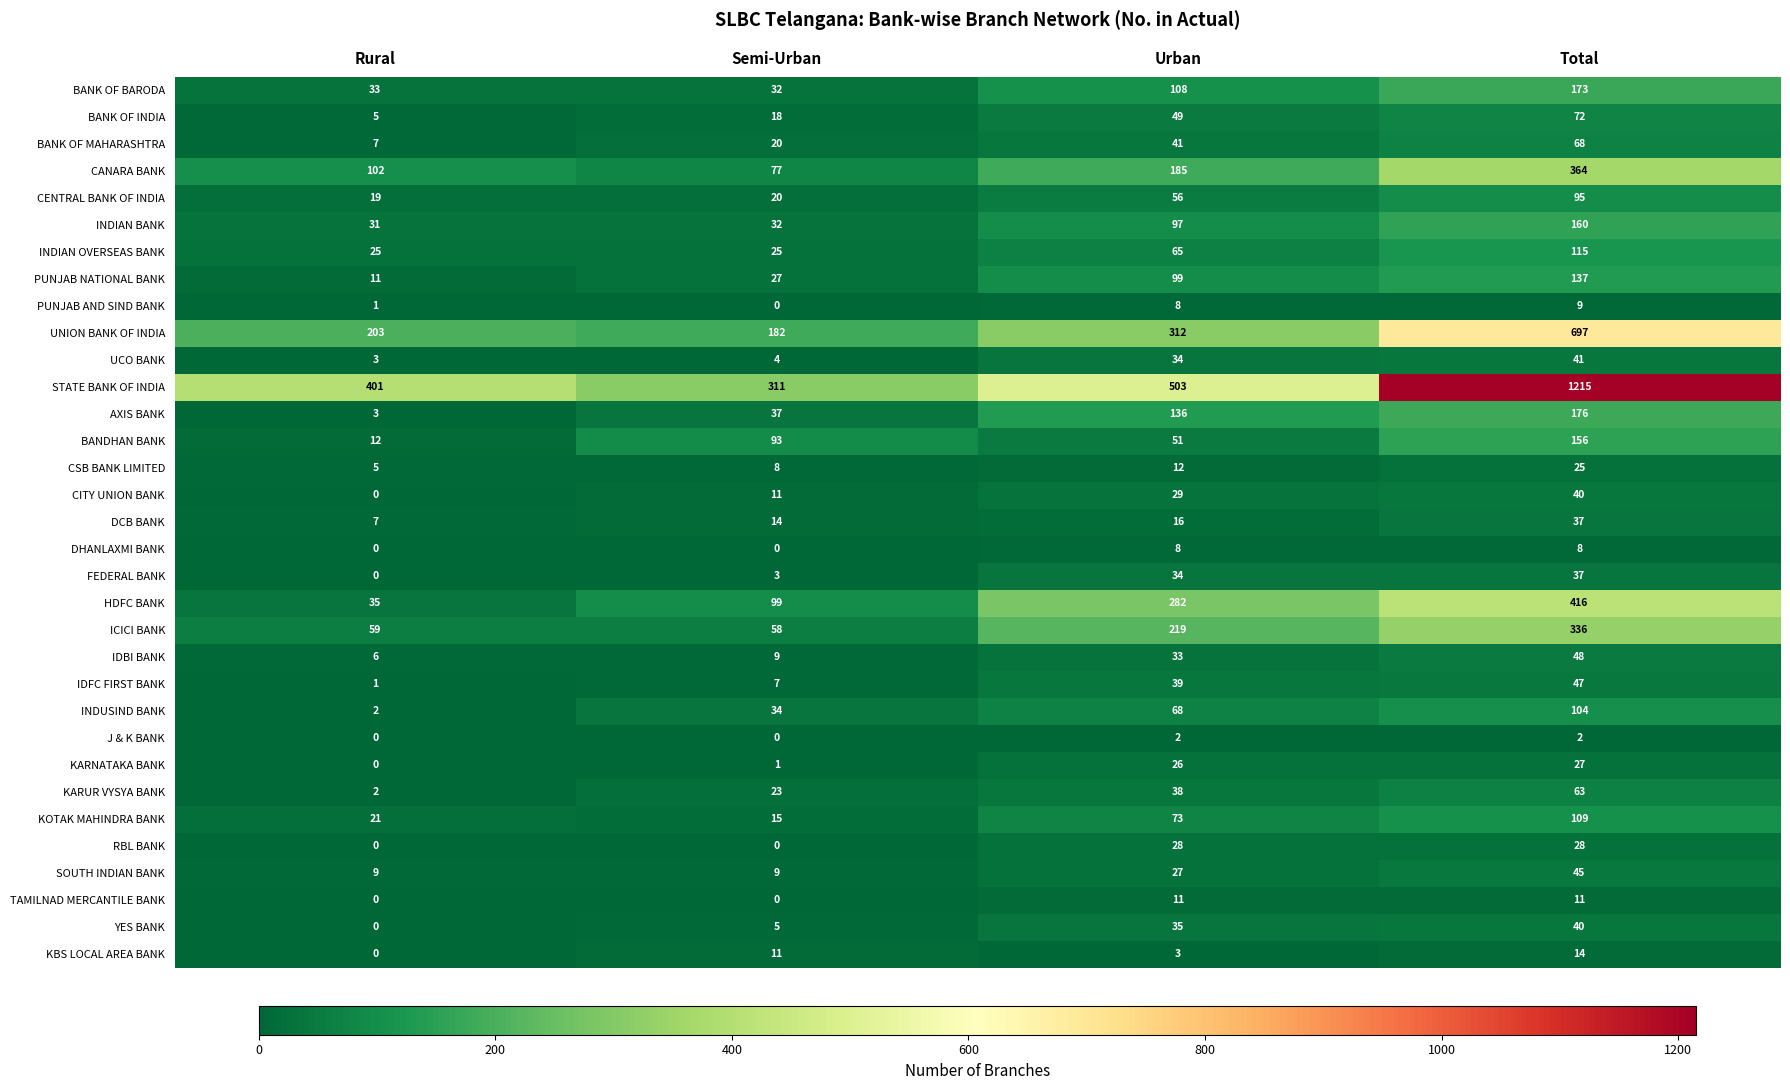

Which category has the lowest value in the KARNATAKA BANK series?

Rural